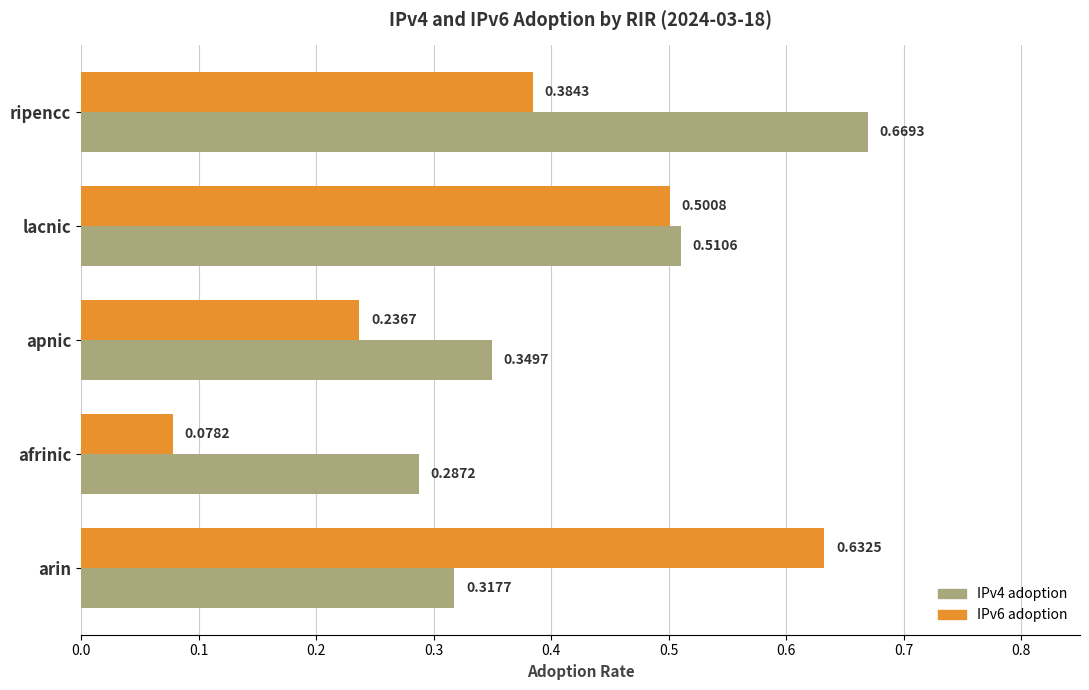

Which label corresponds to the smallest value in the chart?

afrinic